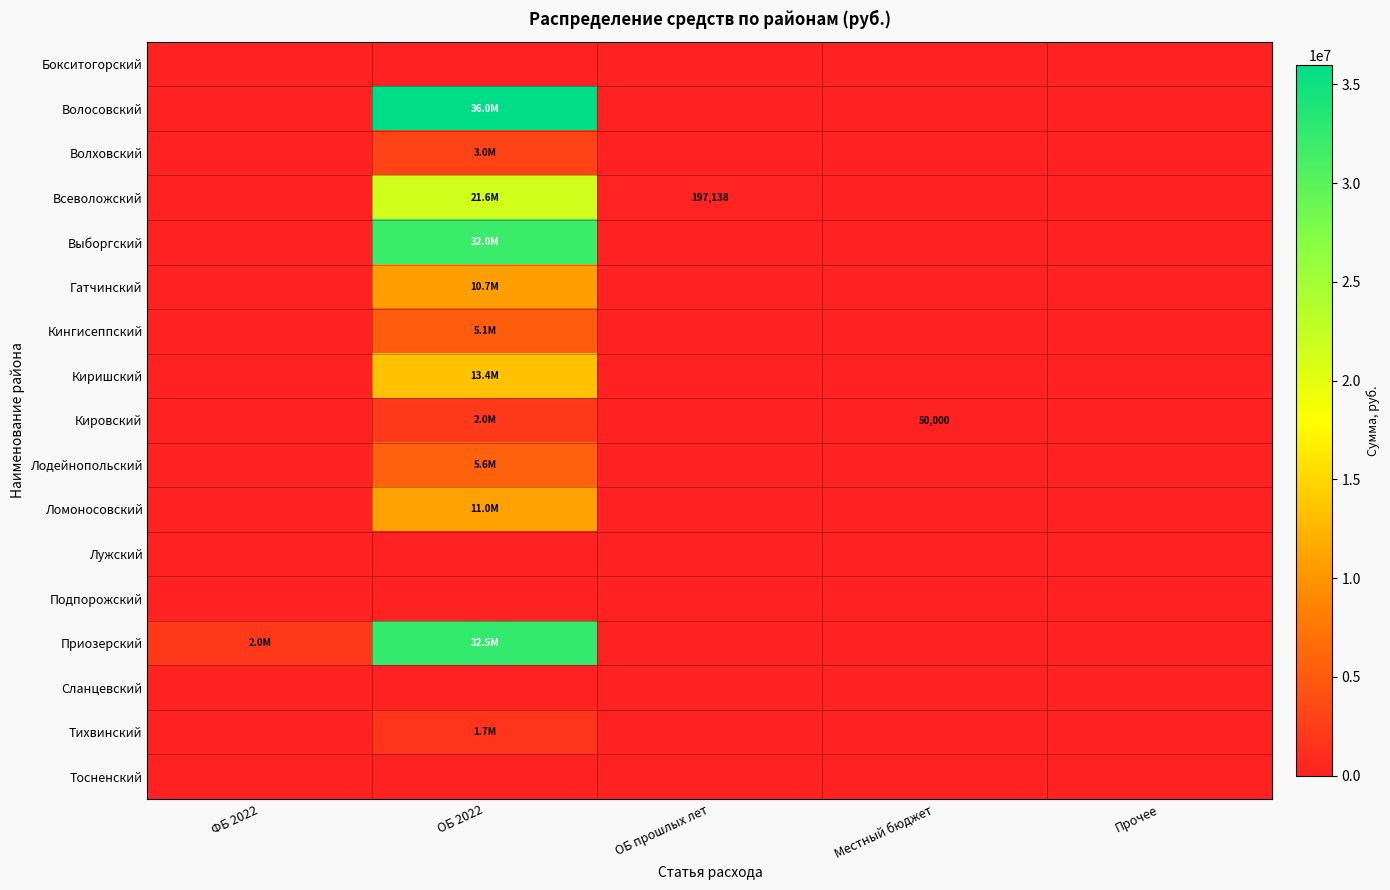

At which label does Ломоносовский reach its peak?

ОБ 2022